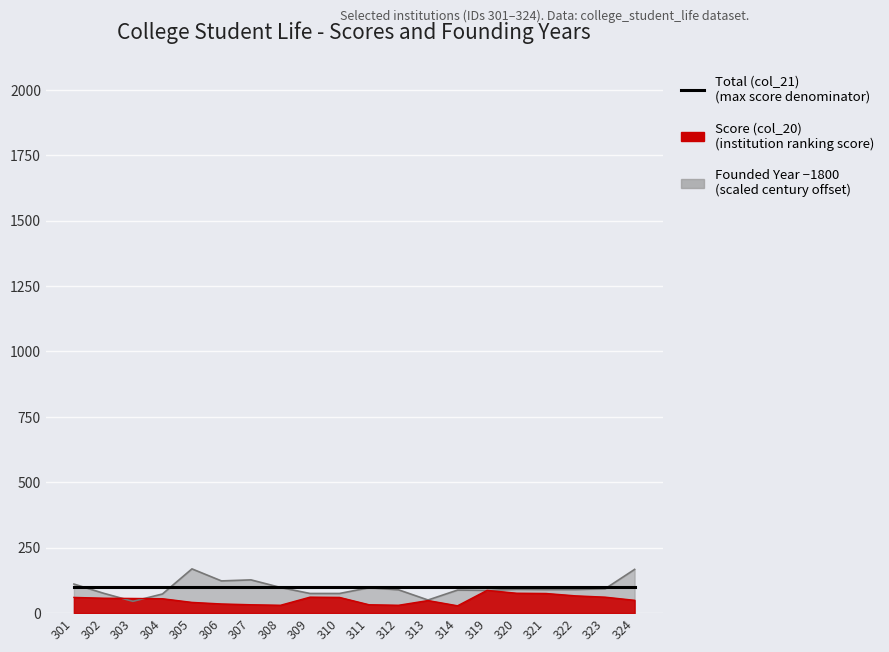

What is the sum of all col_20 (Score) values?

1039